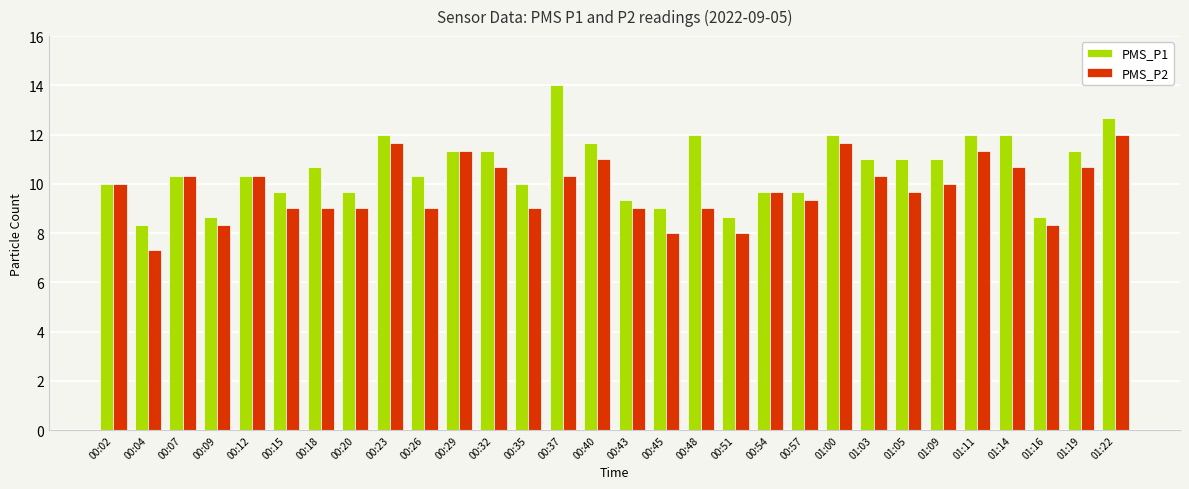

True or false: PMS_P1 has a value of 8.7 at 00:51.

True